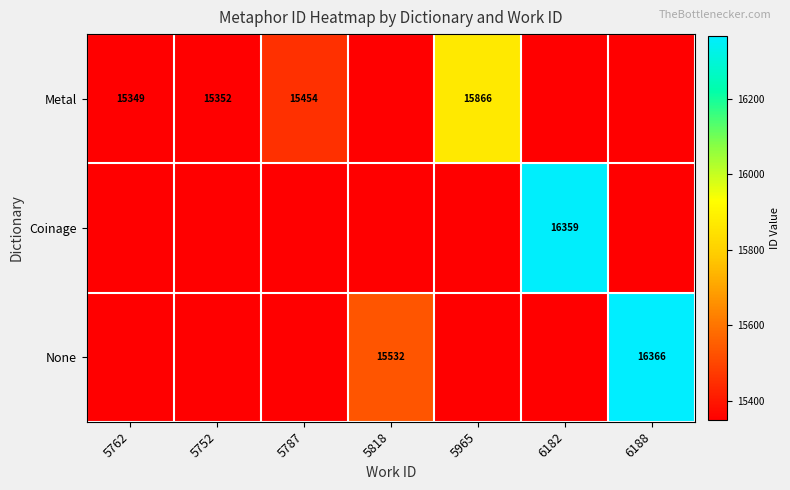

True or false: None has a value of 27142 at 5818.

False